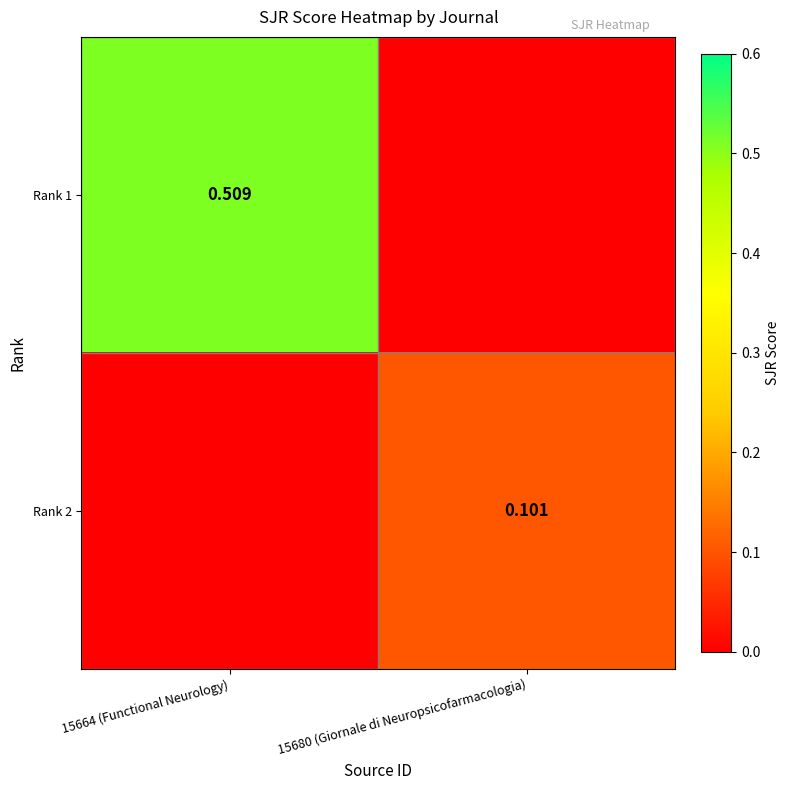

Is the value of Rank 1 at 15664 (Functional Neurology) greater than the value of Rank 2 at 15680 (Giornale di Neuropsicofarmacologia)?

Yes